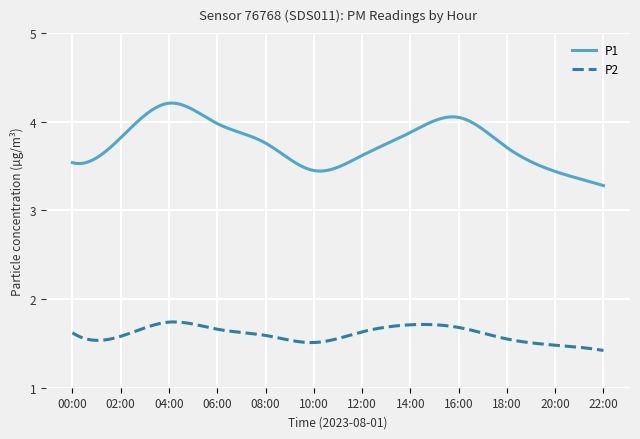

Which series has the largest total across all categories?

P1